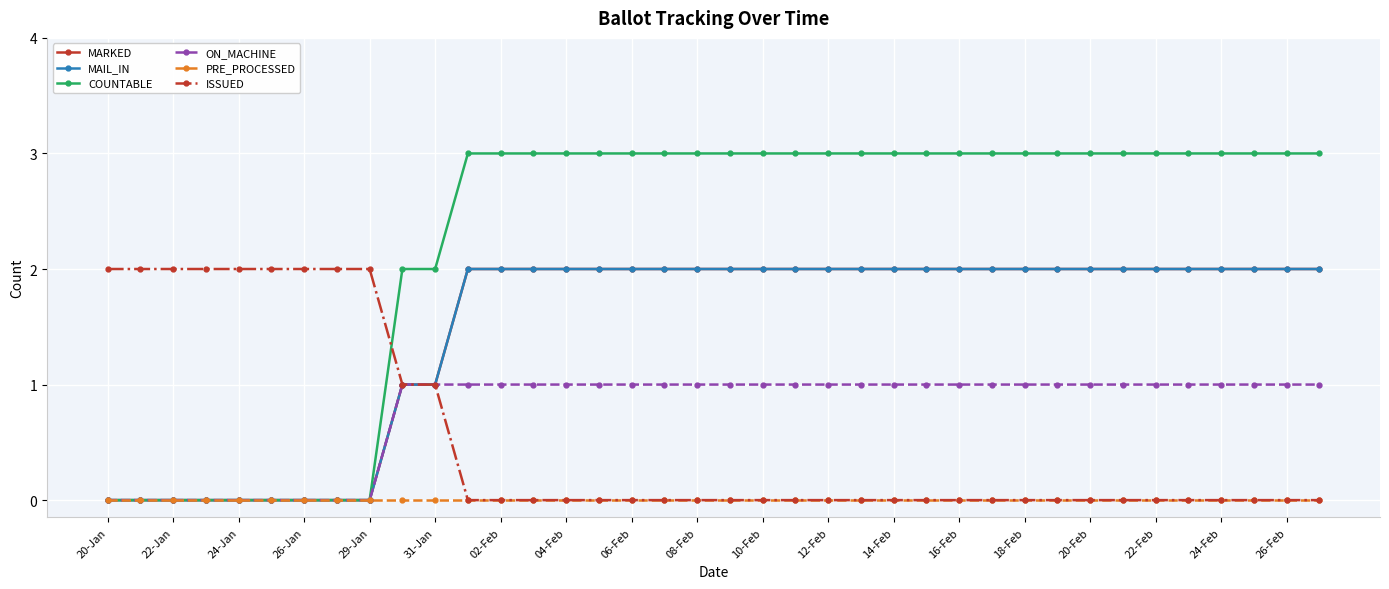

Is this an area chart (filled region under the line)?

No